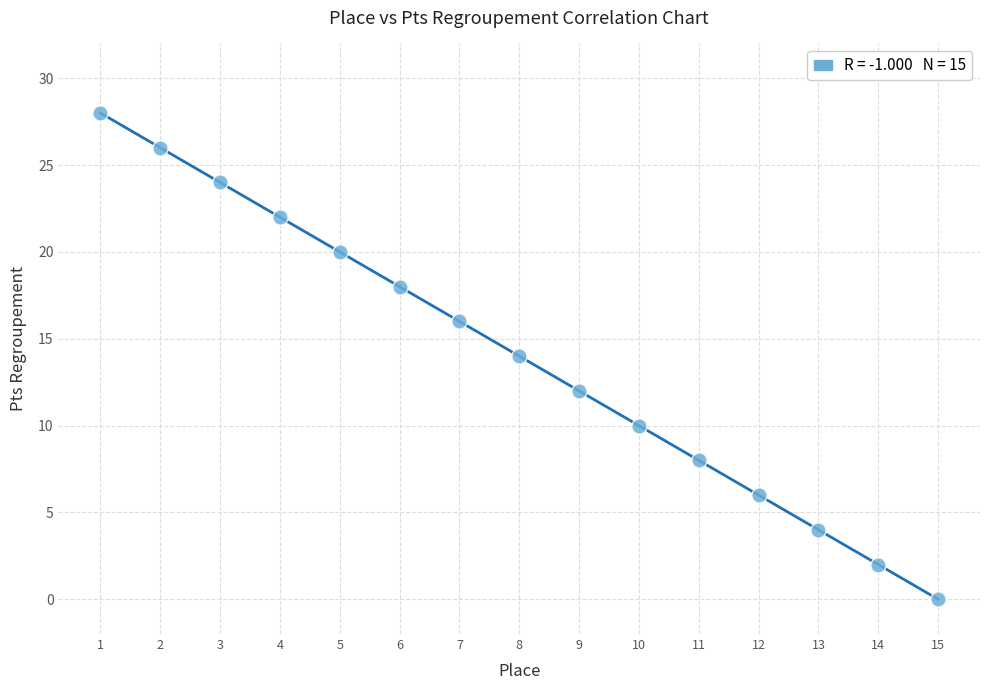

What is the range of X values (max minus min)?

14